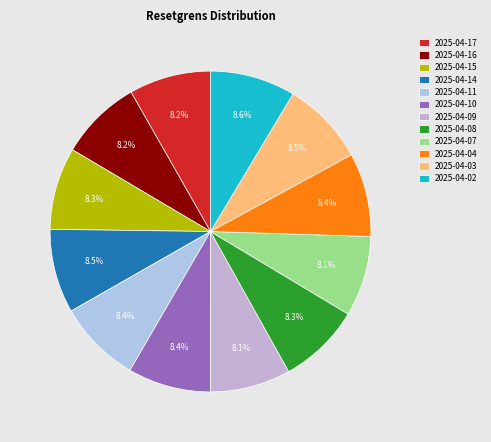

How much of the chart is everything except 2025-04-11?

91.6%